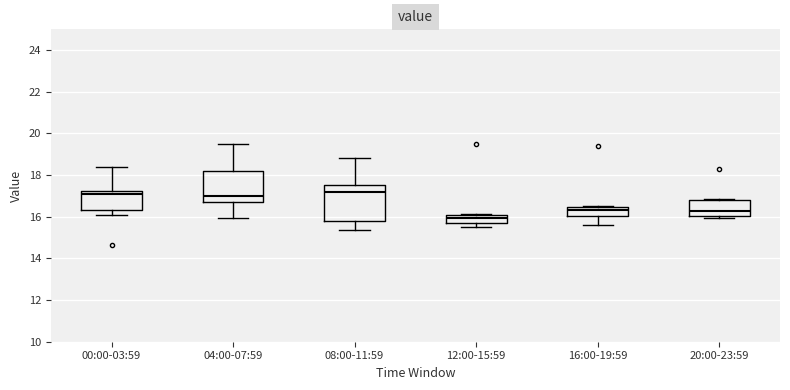

Reading left to right, read every box against the y-axis: the position of its median line, the range the box covers, and the ends of its whiskers. The values are not printed on the chart, so give them approximately, as read against the axis.

00:00-03:59: median 17.0, box 16.4 to 17.2, whiskers 16.2 to 18.4
04:00-07:59: median 17.0, box 16.8 to 18.2, whiskers 16.0 to 19.6
08:00-11:59: median 17.2, box 15.8 to 17.6, whiskers 15.4 to 18.8
12:00-15:59: median 16.0, box 15.6 to 16.2, whiskers 15.6 (just below the box's lower edge) to 16.2
16:00-19:59: median 16.4 (just below the box's upper edge), box 16.0 to 16.4, whiskers 15.6 to 16.6
20:00-23:59: median 16.4, box 16.0 to 16.8, whiskers 16.0 (just below the box's lower edge) to 16.8 (just above the box's upper edge)